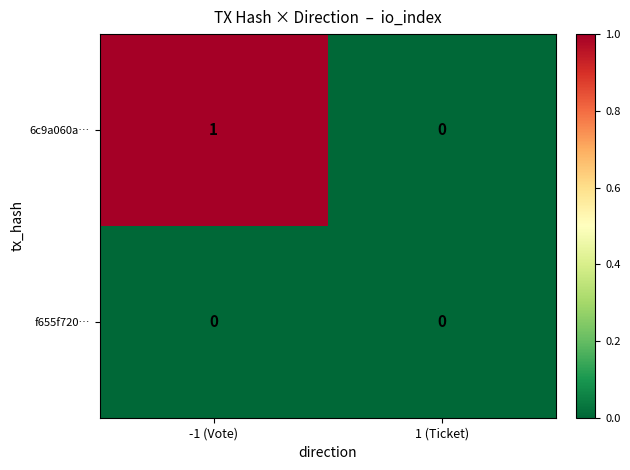

Where is 6c9a060a… nearest to the value 0?

1 (Ticket)